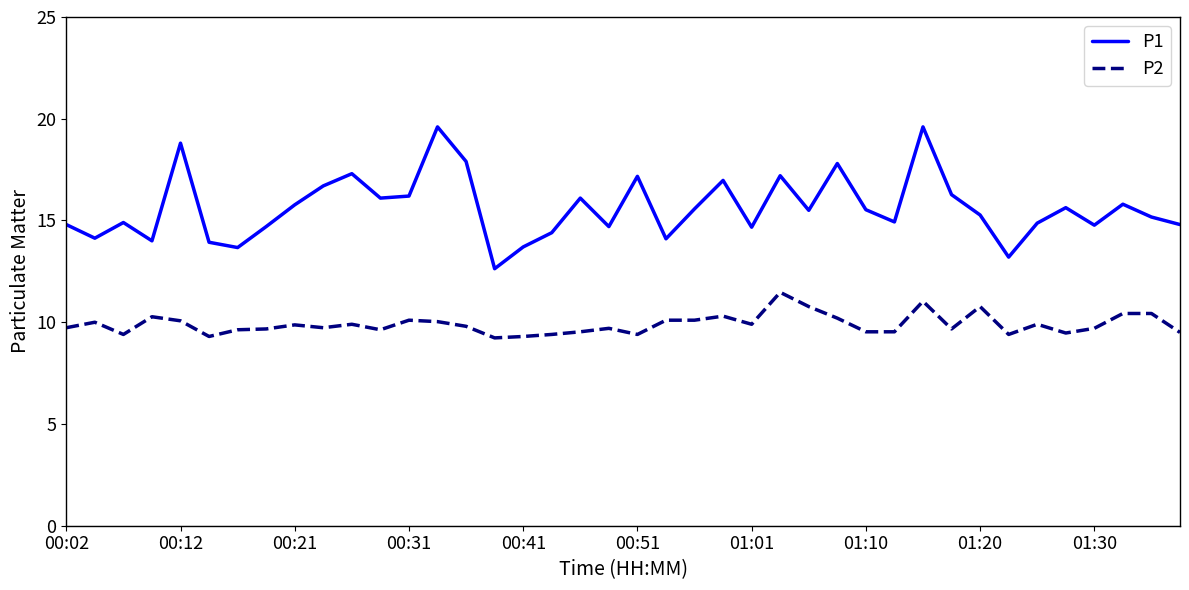

What is the difference between the maximum and minimum values in the P2 series?

2.2